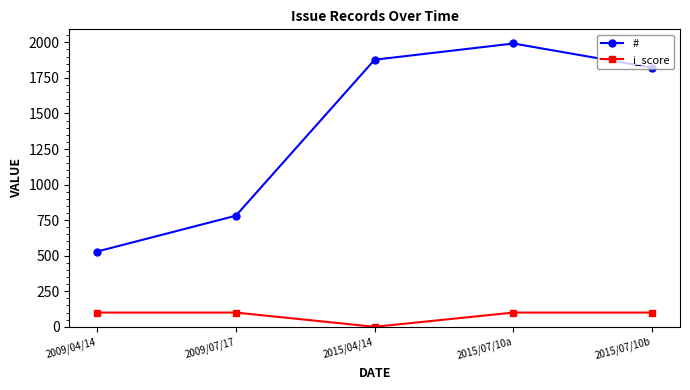

How many lines are shown in the chart?

2